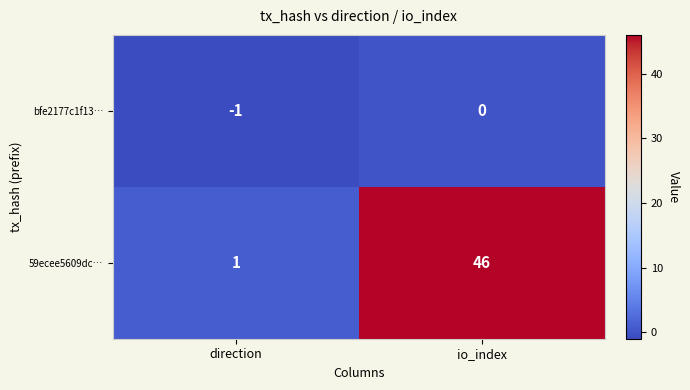

Rank the series by their average value, from lowest to highest.

bfe2177c1f13…, 59ecee5609dc…